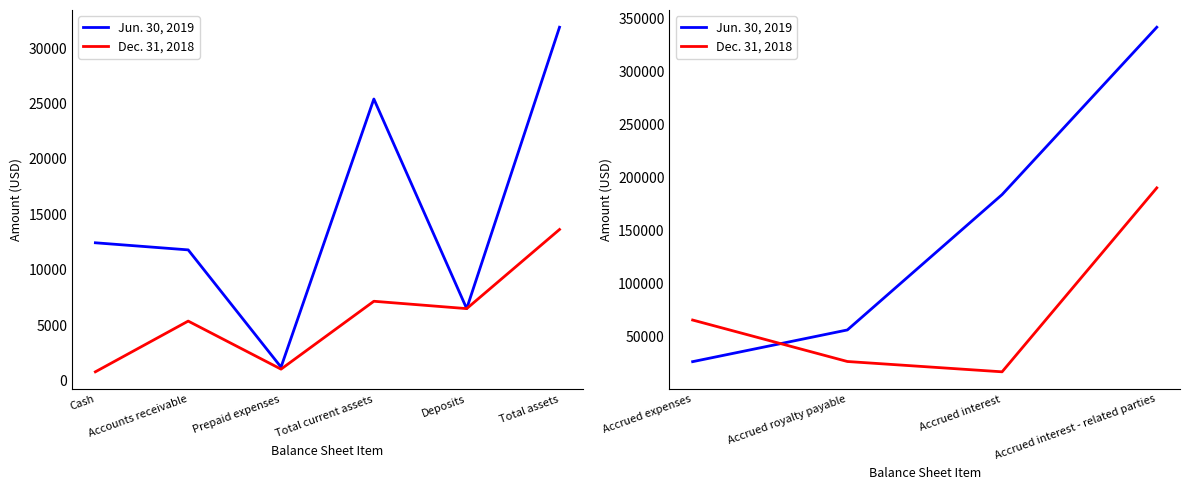

Is the value of Dec. 31, 2018 at Accrued interest greater than the value of Jun. 30, 2019 at Accrued expenses?

No